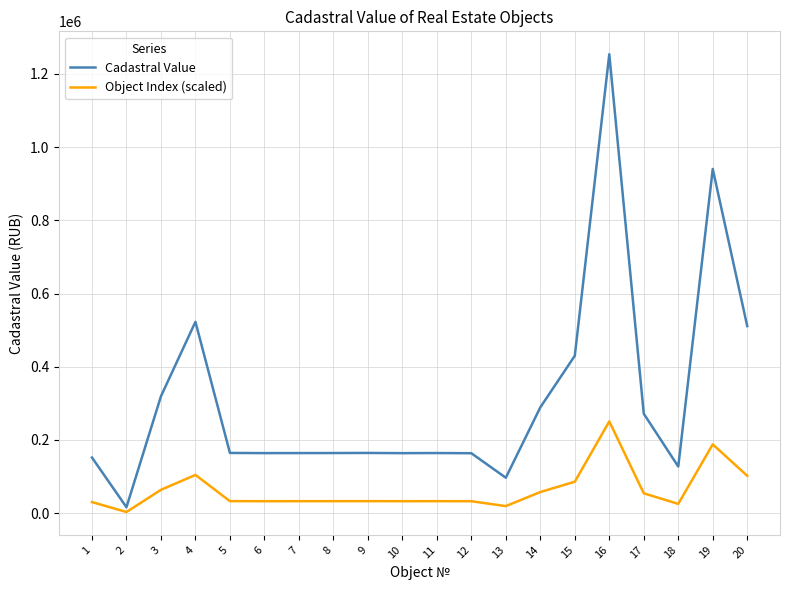

Does the chart display data point markers on the line(s)?

No